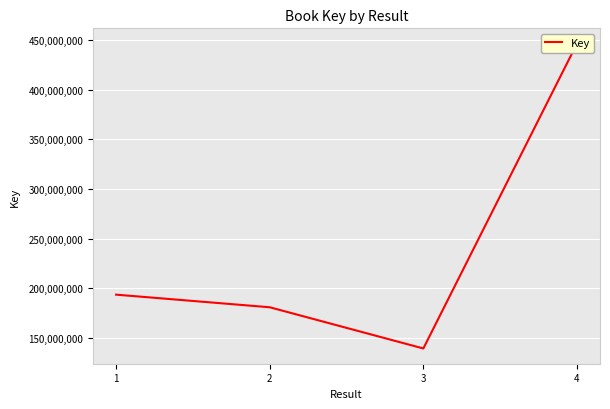

What is the value of the 4th point from the left?

446292784